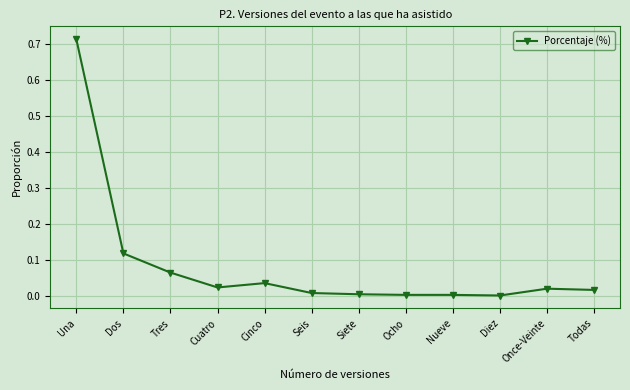

True or false: the data shows -0.5 at Diez.

False